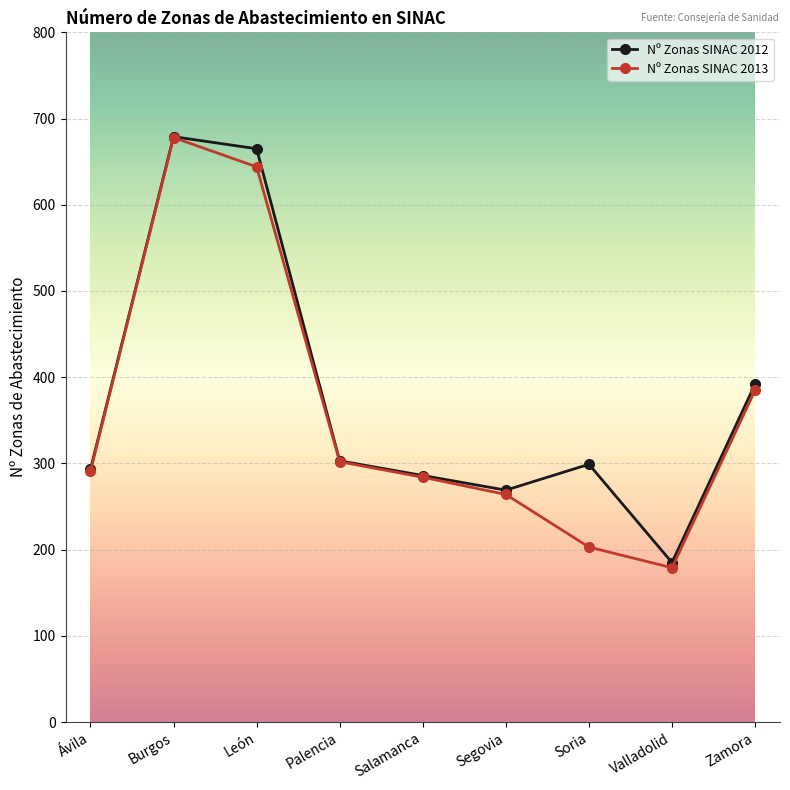

At which label does Nº Zonas SINAC 2012 first exceed 299?

Burgos